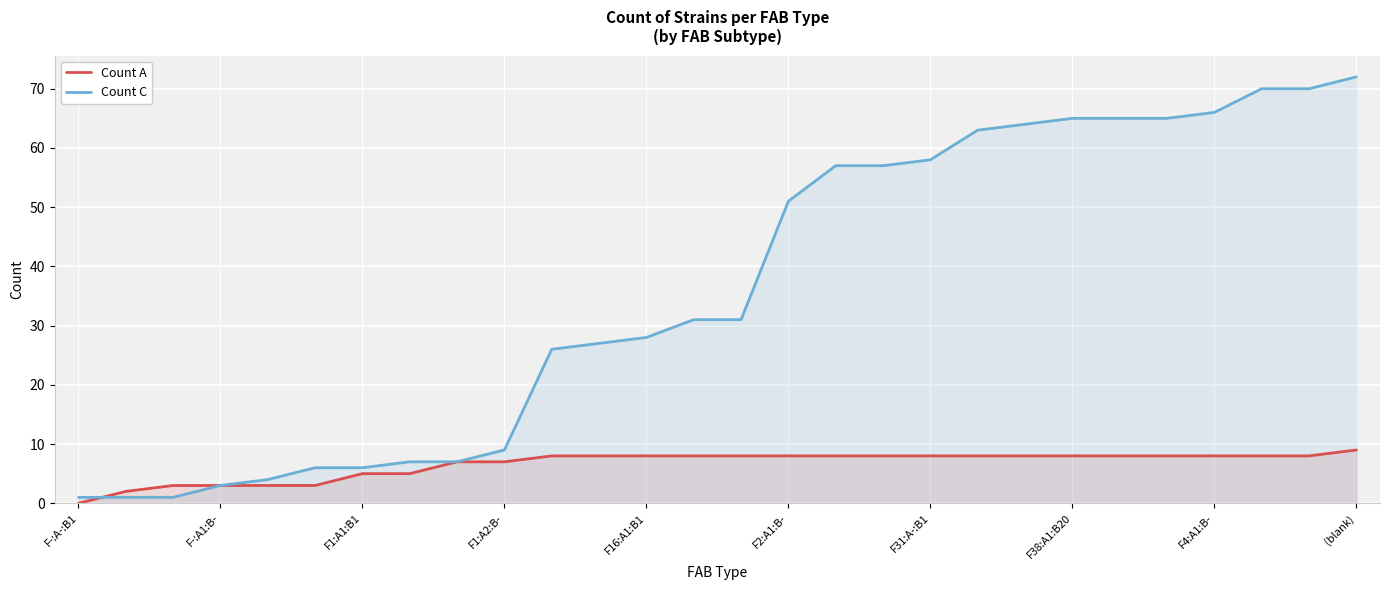

How many times do Count C and Count A cross each other?

1